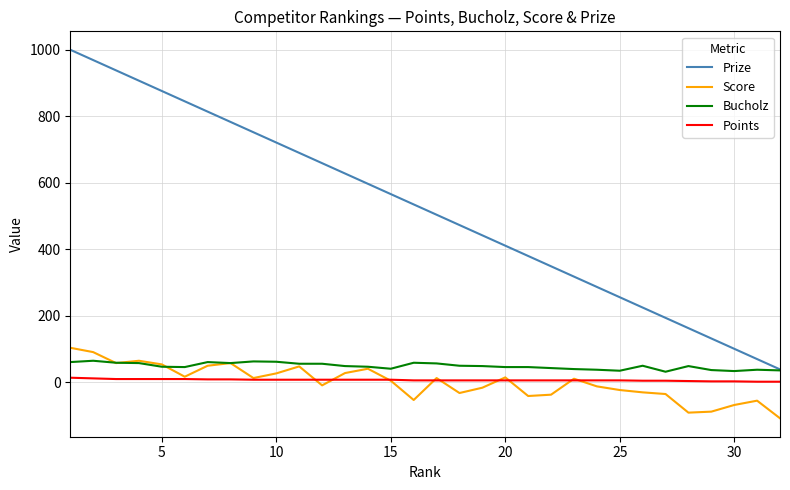

Which series has the largest total across all categories?

Prize